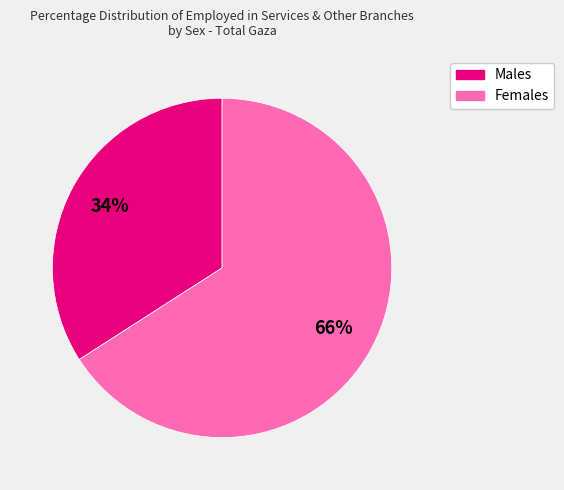

Rank the categories by value from lowest to highest.

Males, Females